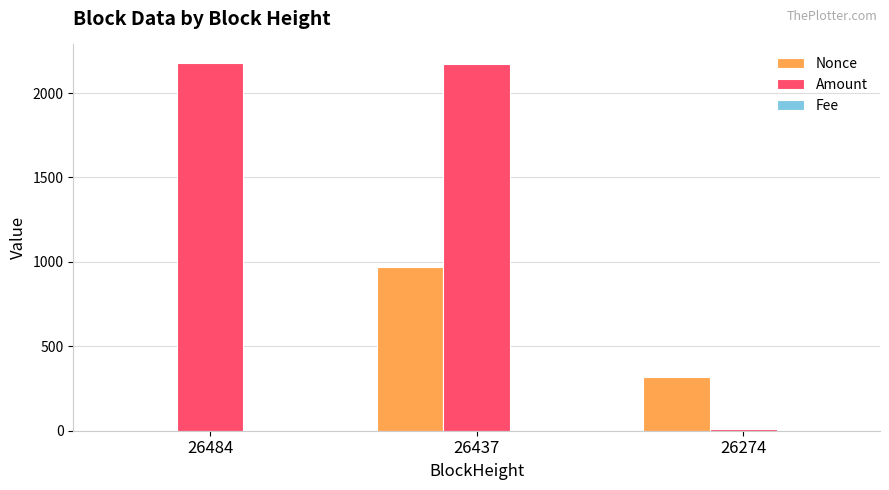

Are the bars horizontal?

No